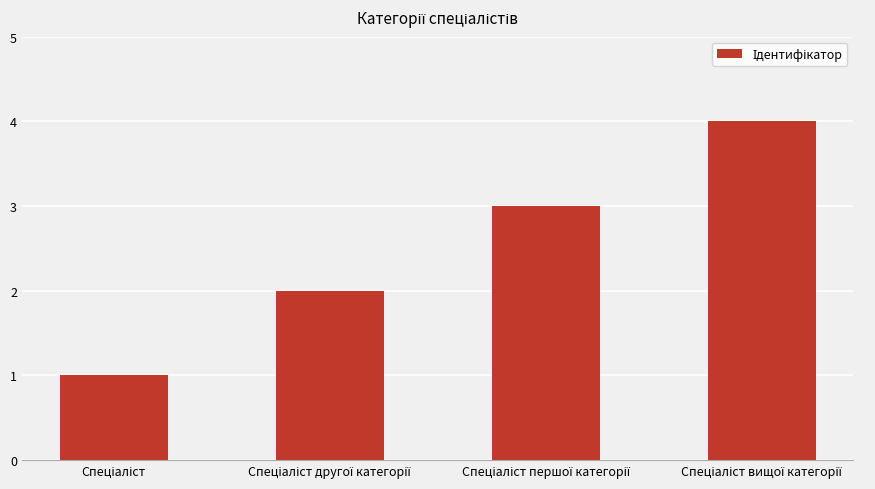

What is the difference between the maximum and minimum values?

3